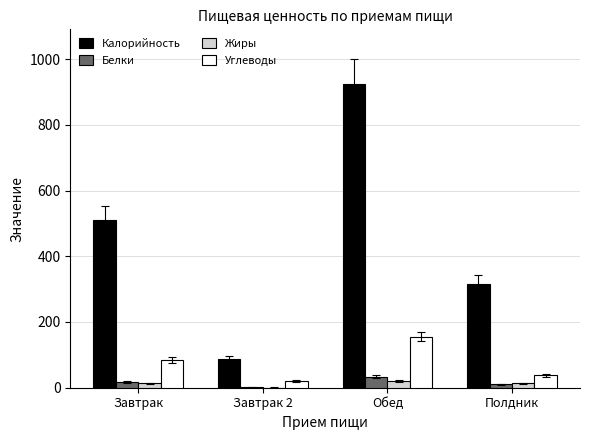

What is the difference between the Белки values at Обед and Полдник?

24